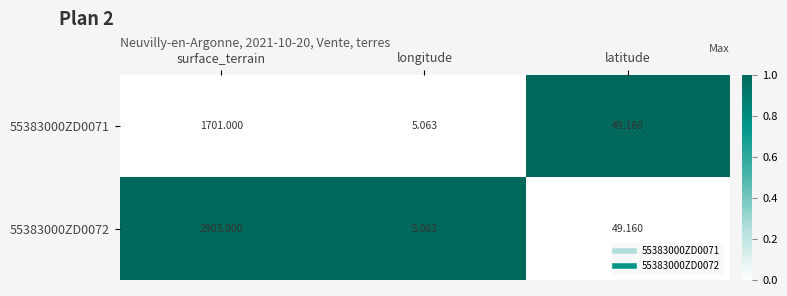

Where does the 55383000ZD0071 series first go above 49?

surface_terrain